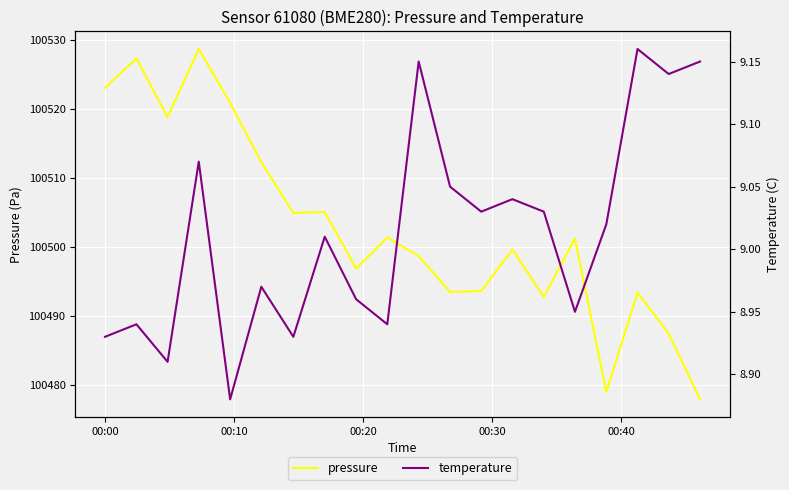

What is the highest value of the pressure series?

100528.7